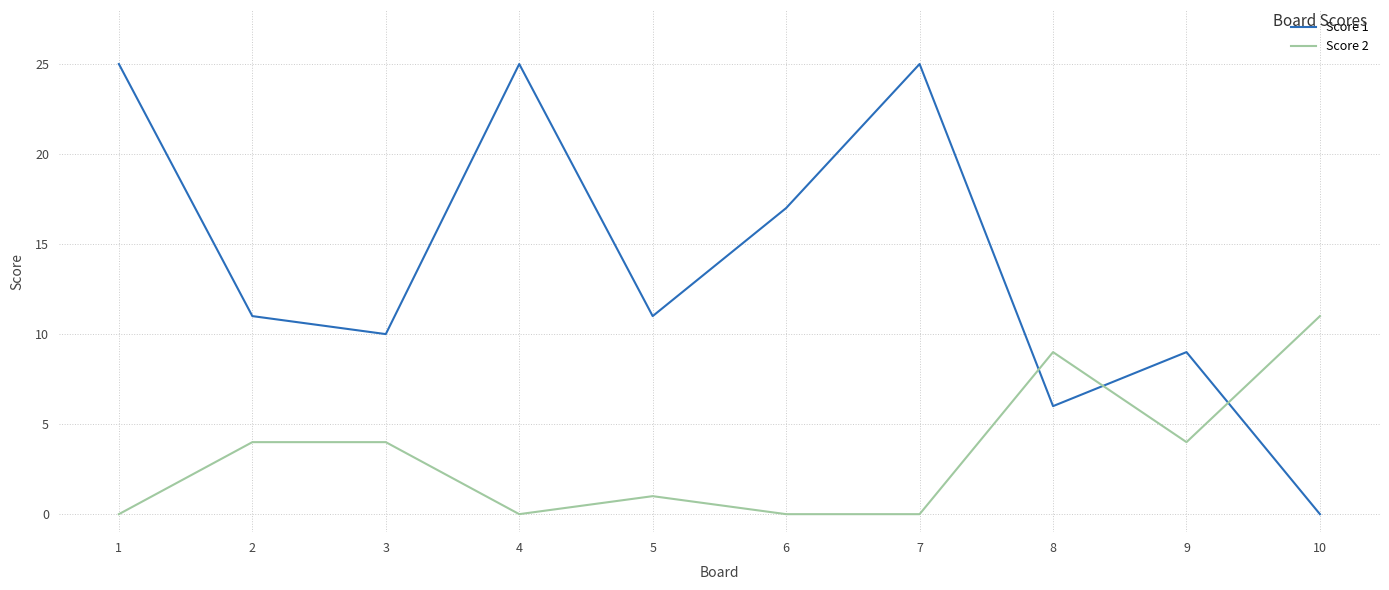

Is the value of Score 2 at 1 greater than the value of Score 1 at 6?

No